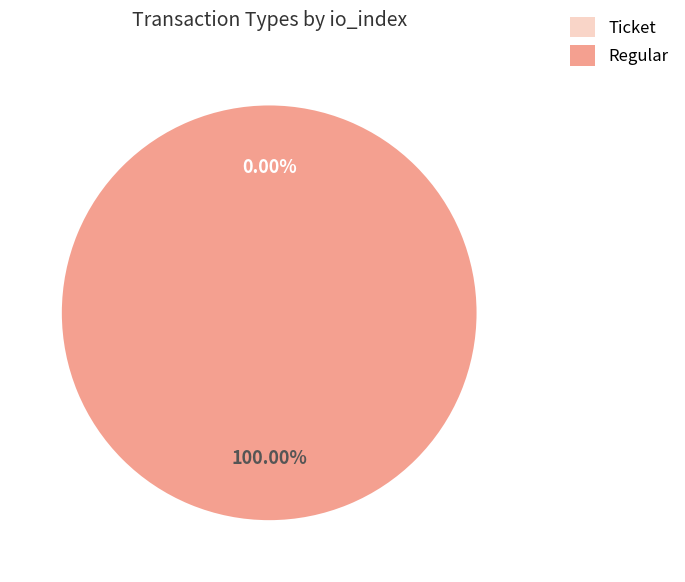

Between Ticket and Regular, which is larger?

Regular